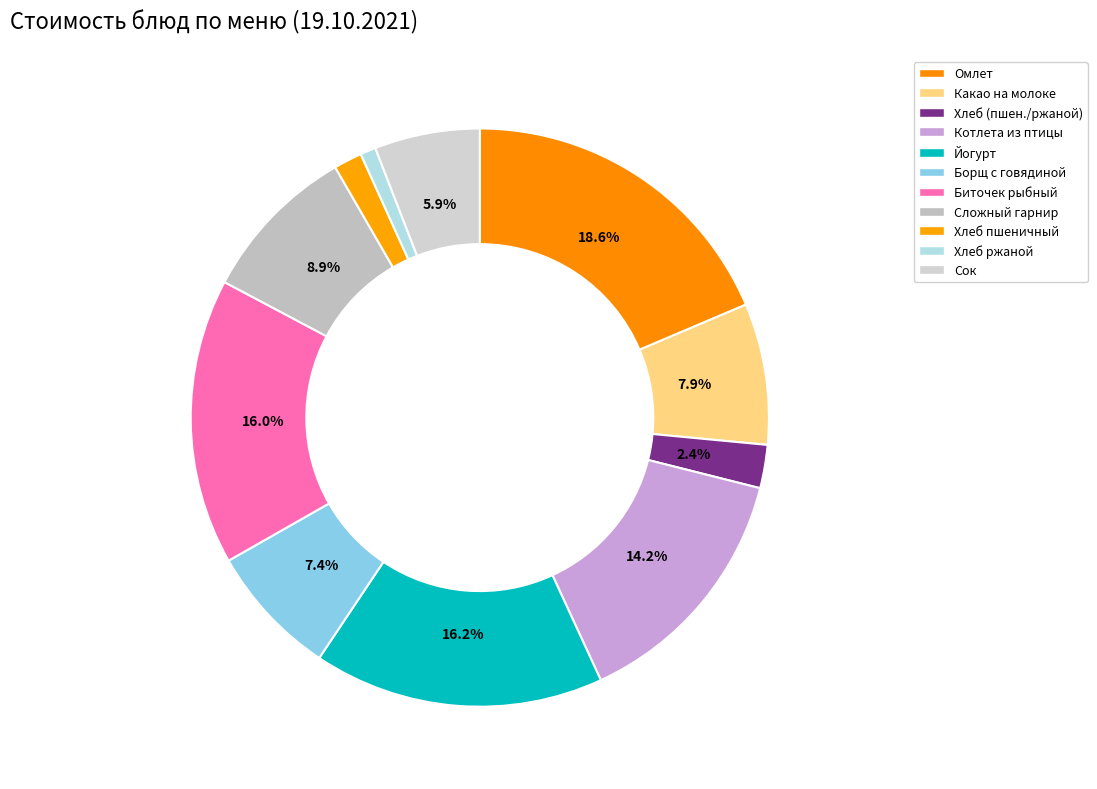

Count the number of slices in the pie.

11